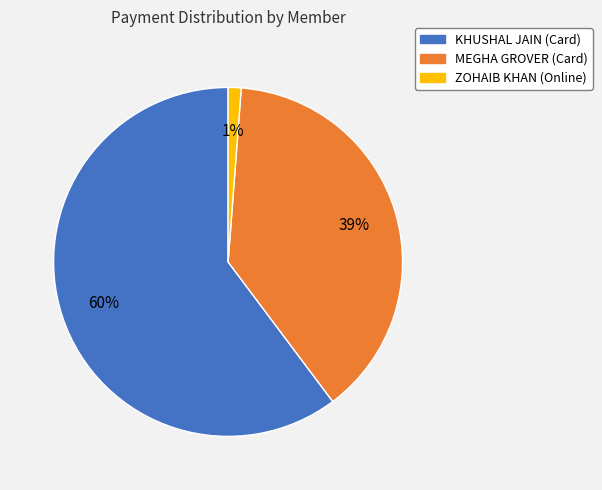

Rank the categories by value from lowest to highest.

ZOHAIB KHAN (Online), MEGHA GROVER (Card), KHUSHAL JAIN (Card)